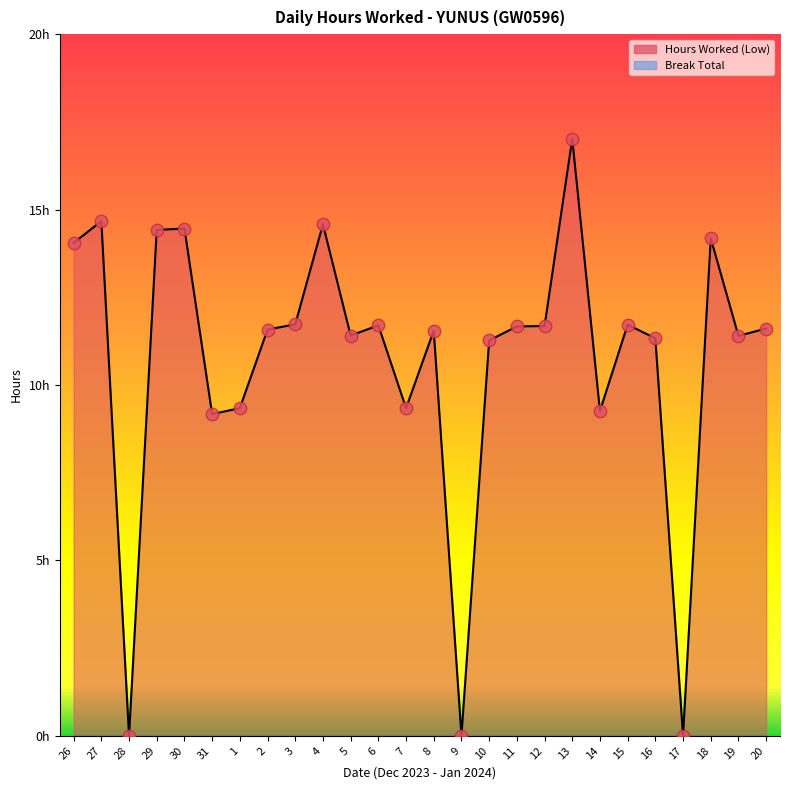

What is the change in value from 1 to 18?

+4.8